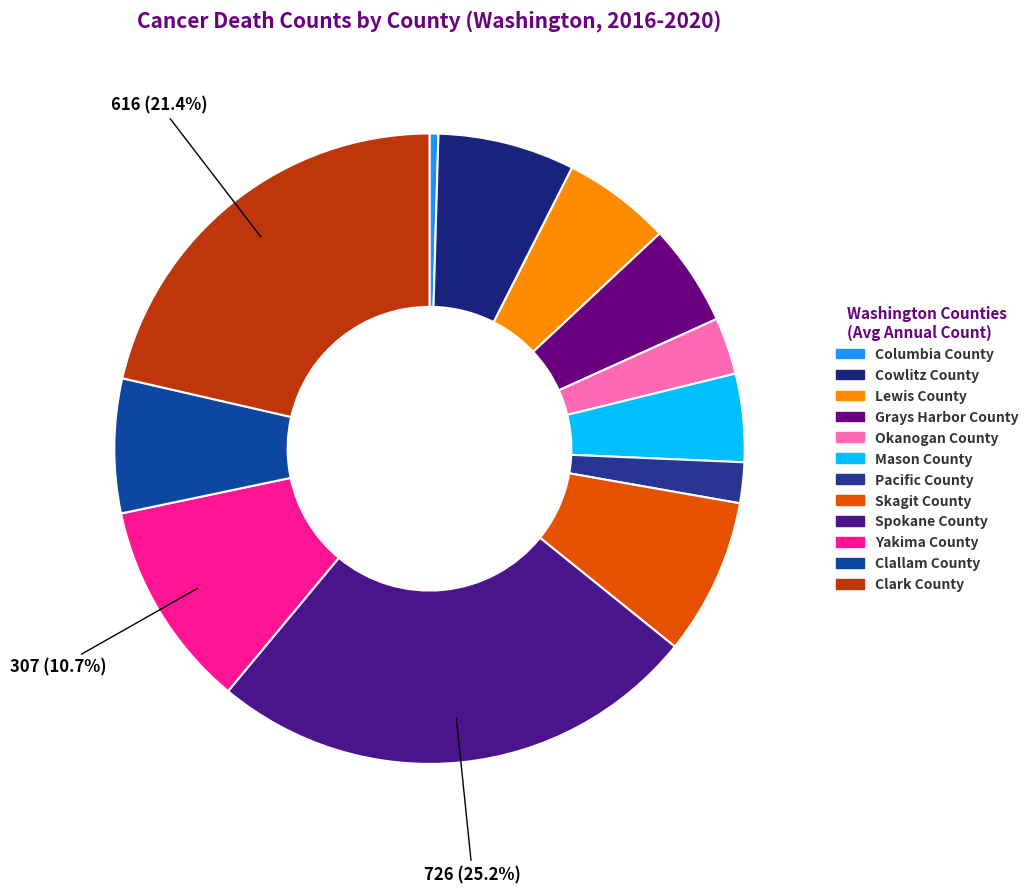

To the nearest percent, what percentage of the pie is Skagit County?

8%